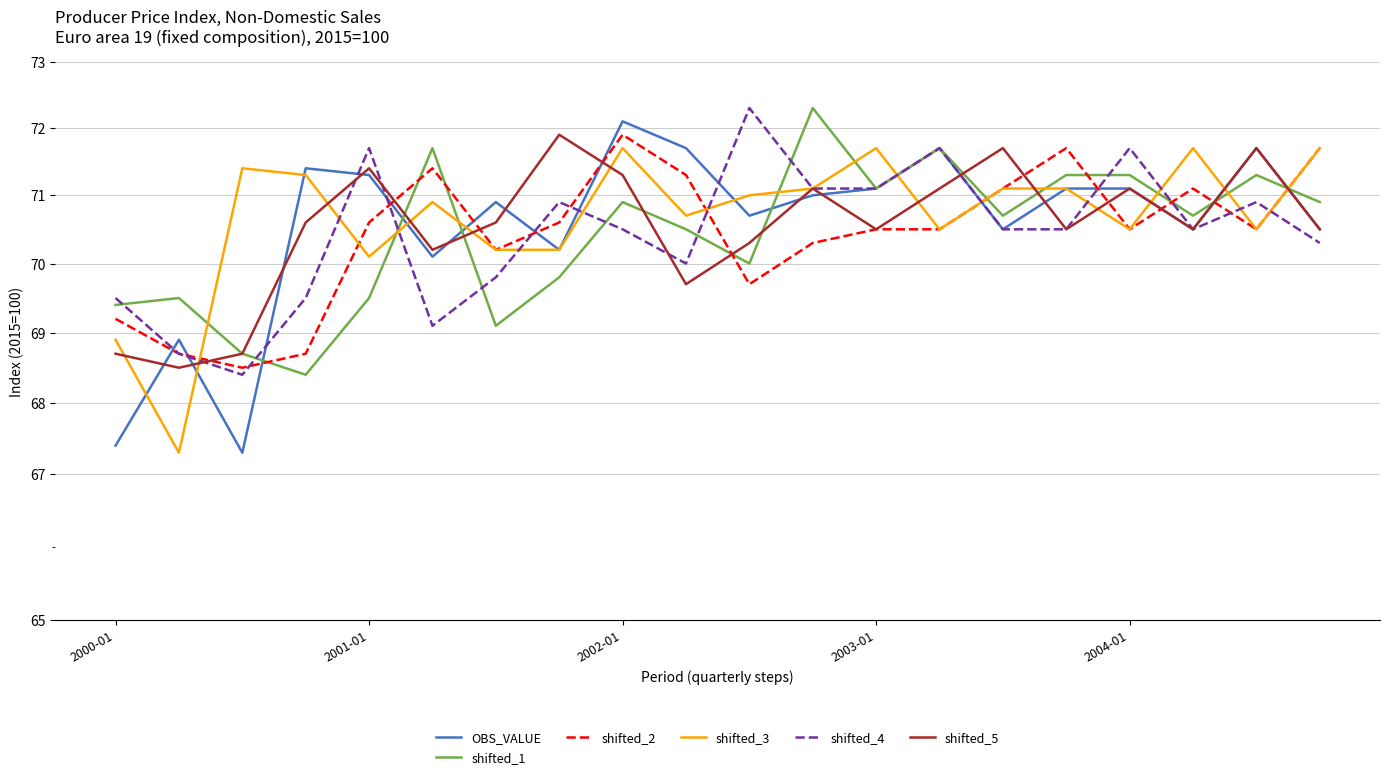

What is the maximum value shown in the chart?

72.3